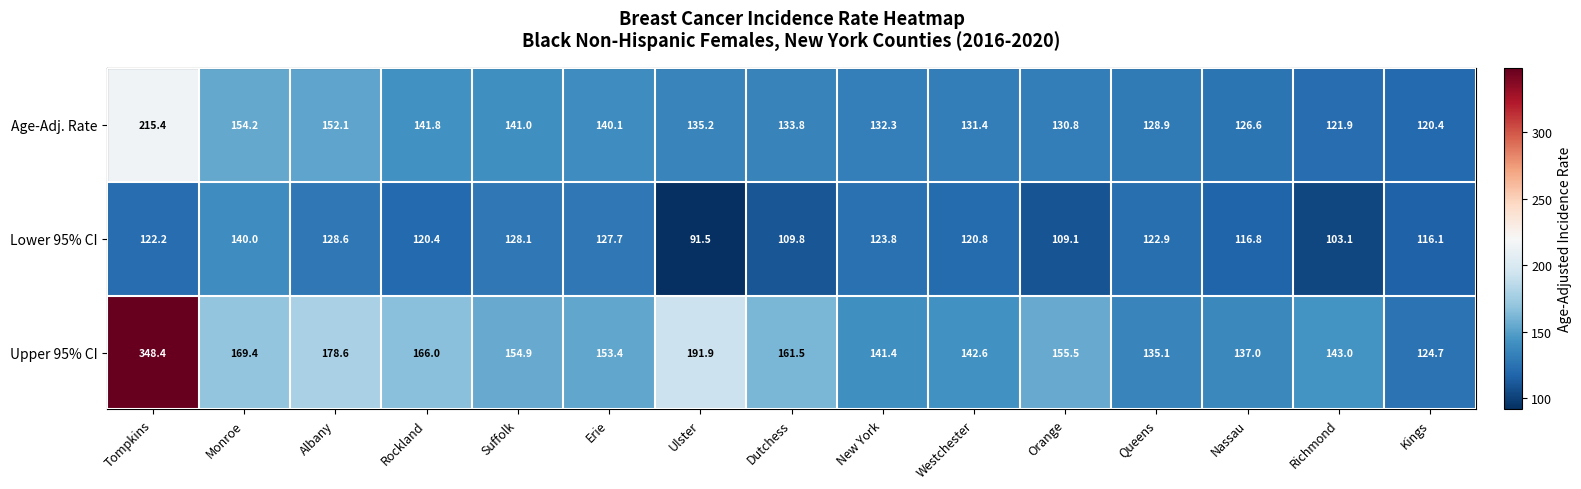

At how many categories does at least one series exceed 325?

1